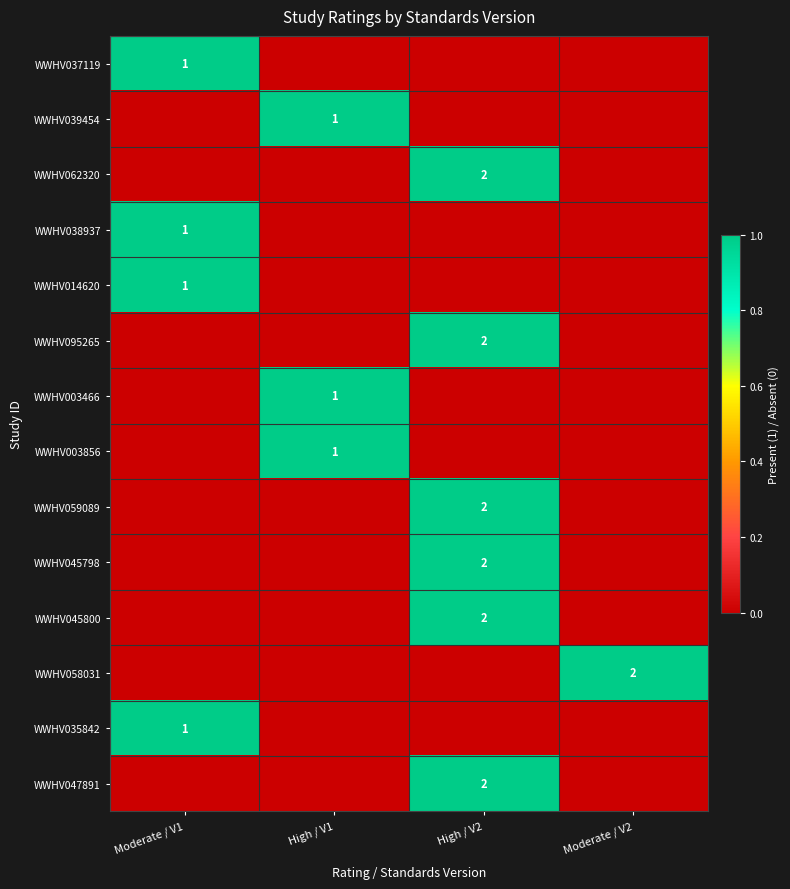

At which category does the chart reach its minimum across all series?

High / V1